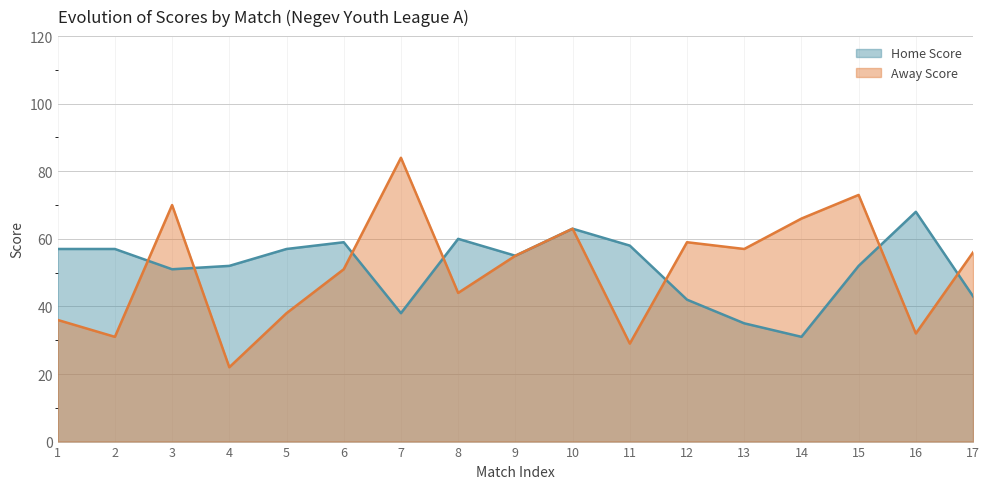

Which category has the lowest value across all series?

4